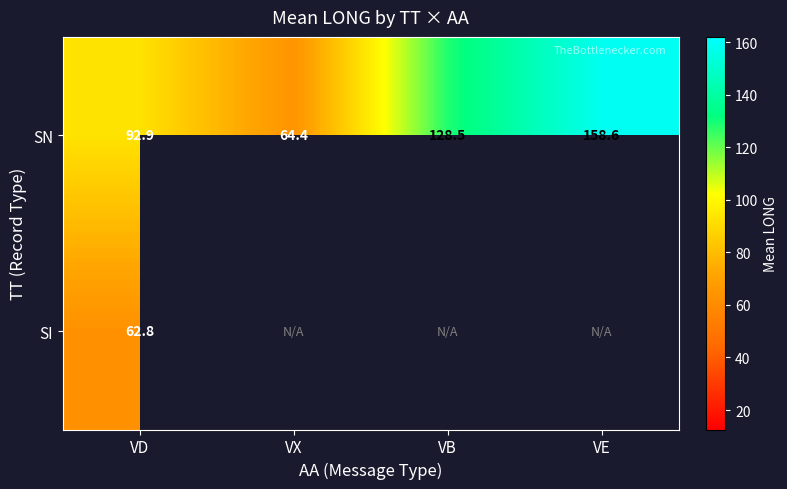

Rank the categories by SN value from highest to lowest.

VE, VB, VD, VX